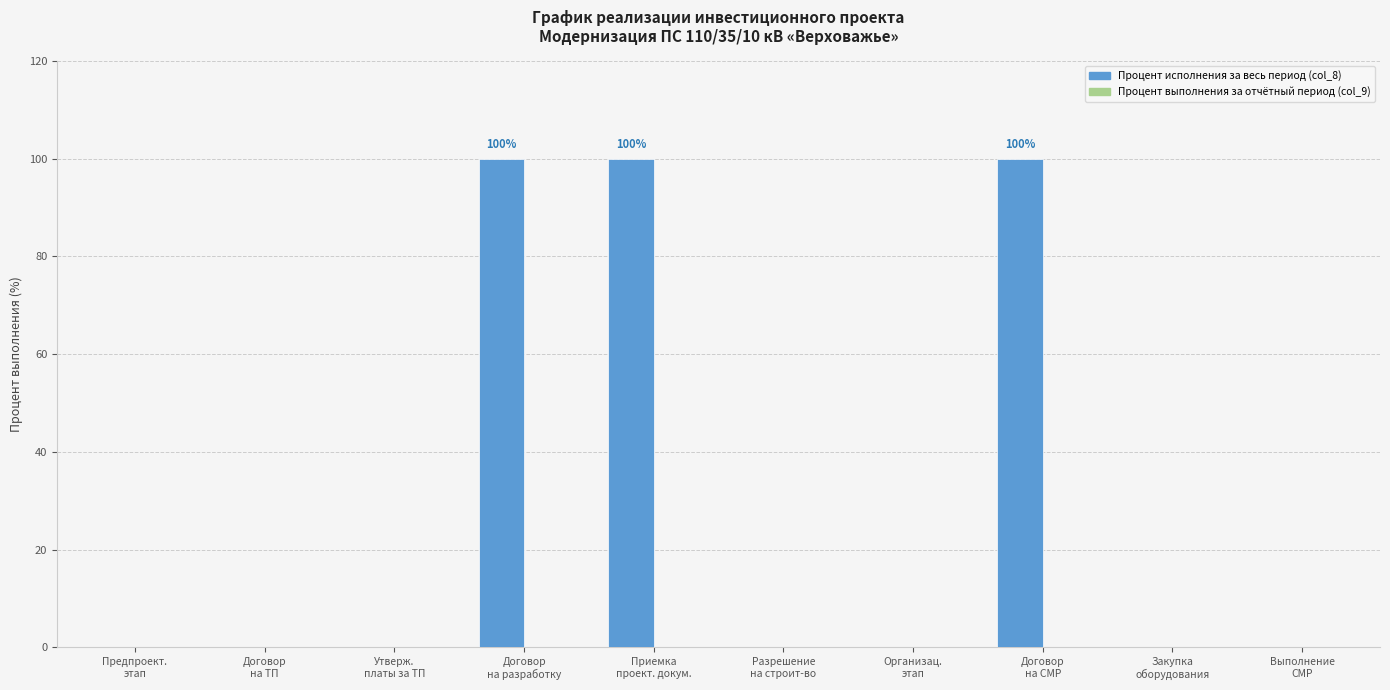

What is the maximum value shown in the chart?

100